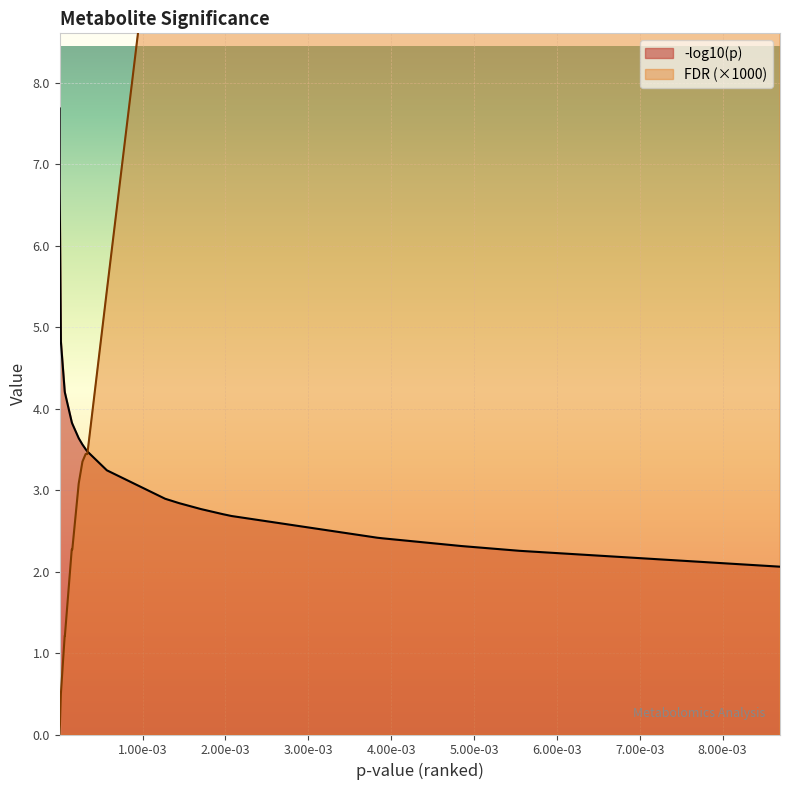

Reading right to left, what are all the values shown in this chart?

-log10(p): 2.1	2.3	2.3	2.3	2.4	2.4	2.7	2.7	2.8	2.8	2.9	3.2	3.5	3.5	3.6	3.6	3.8	3.8	4.2	4.2	4.2	4.8	6.7	7.5	7.7
FDR: 46.6	31.0	28.3	28.3	24.9	24.9	14.6	14.6	13.4	12.1	11.4	5.5	3.4	3.4	3.4	3.1	2.3	2.3	1.2	1.2	1.2	0.5	0.0	0.0	0.0